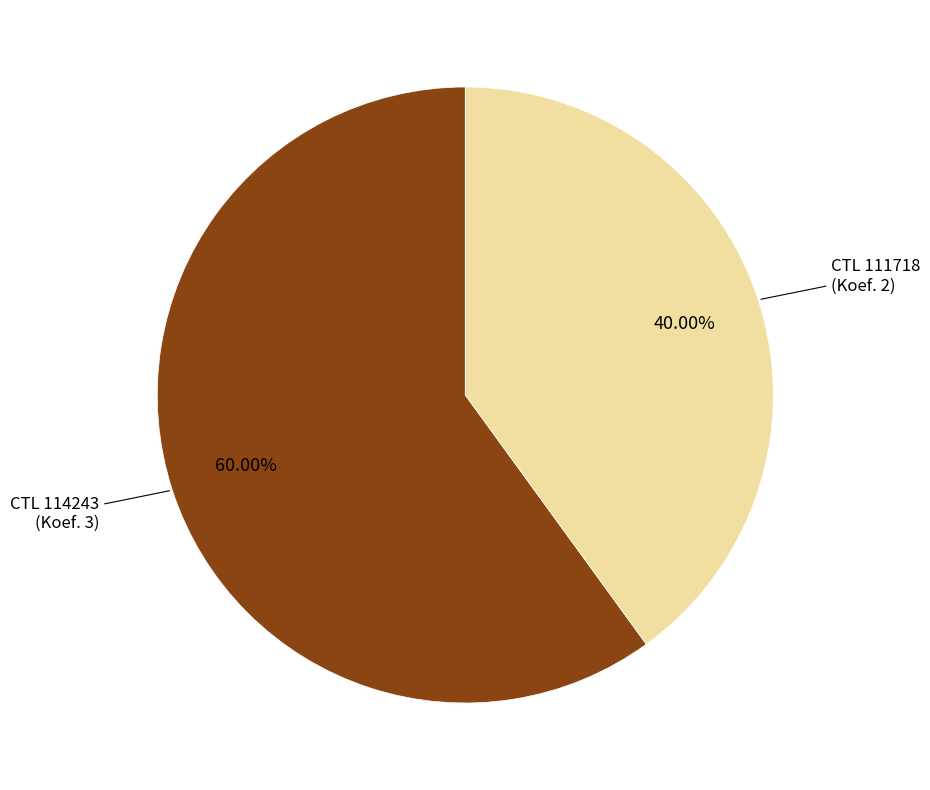

Is there any slice that represents more than half of the pie?

Yes